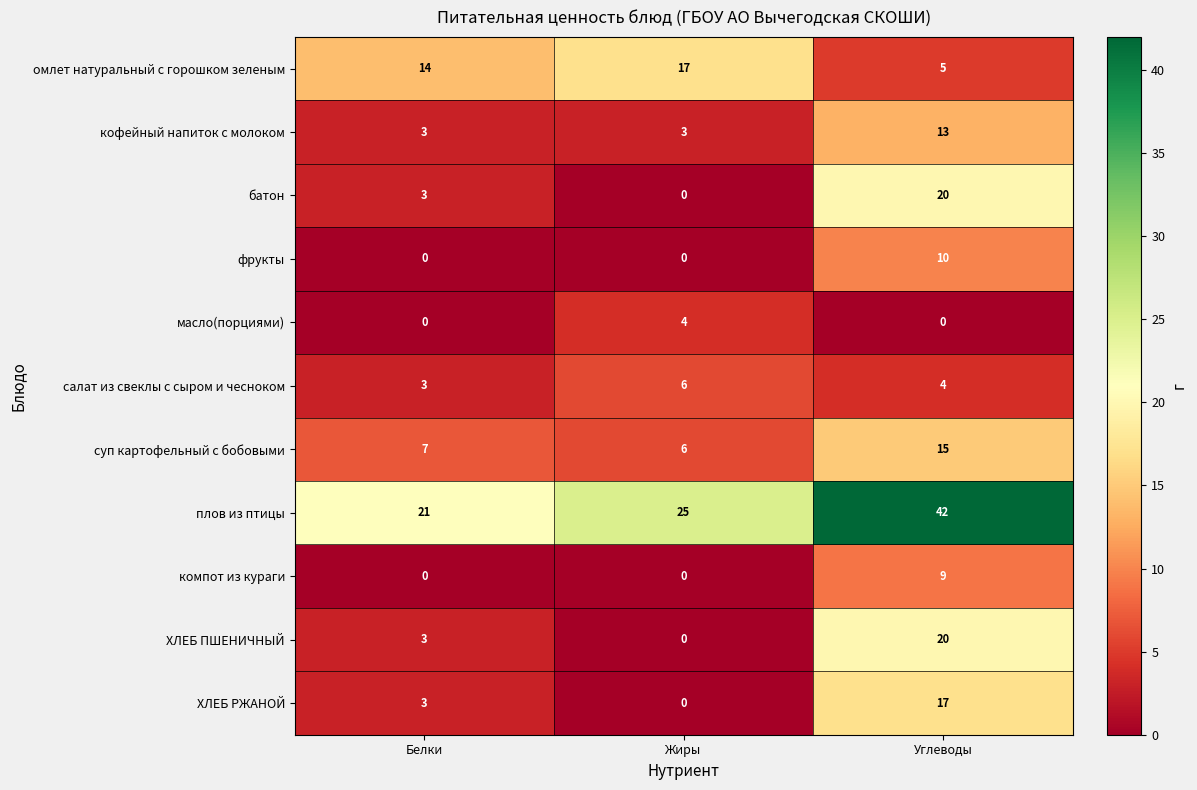

The масло(порциями) series shows 0 at Углеводы. True or false?

True